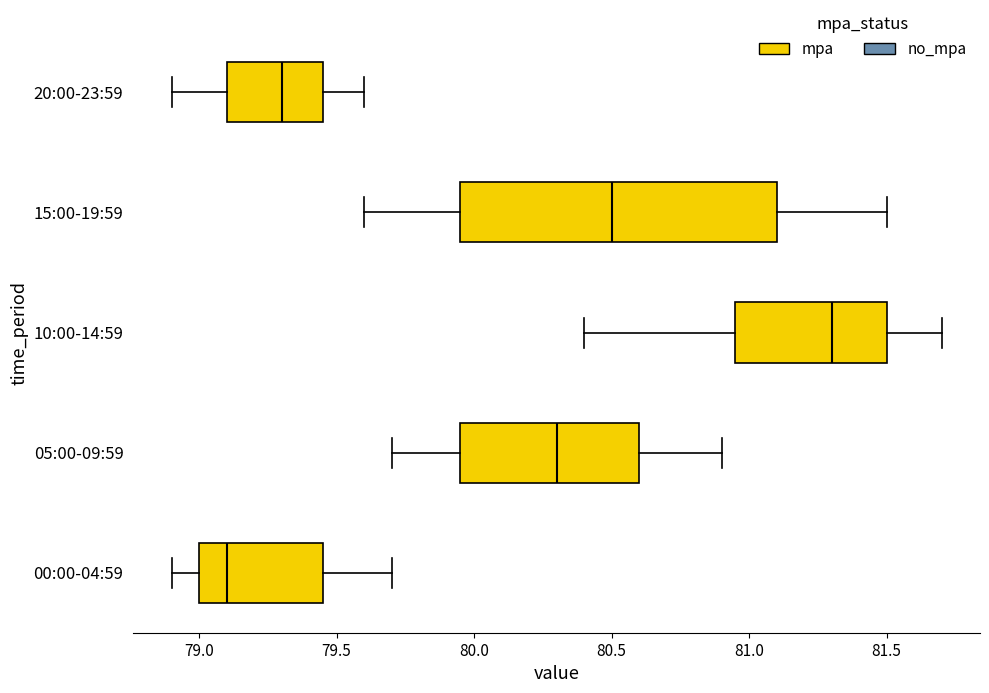

Where does the median line of the box for 20:00-23:59 sit on the x-axis? The values are not printed on the chart, so give them approximately, as read against the axis.

79.30